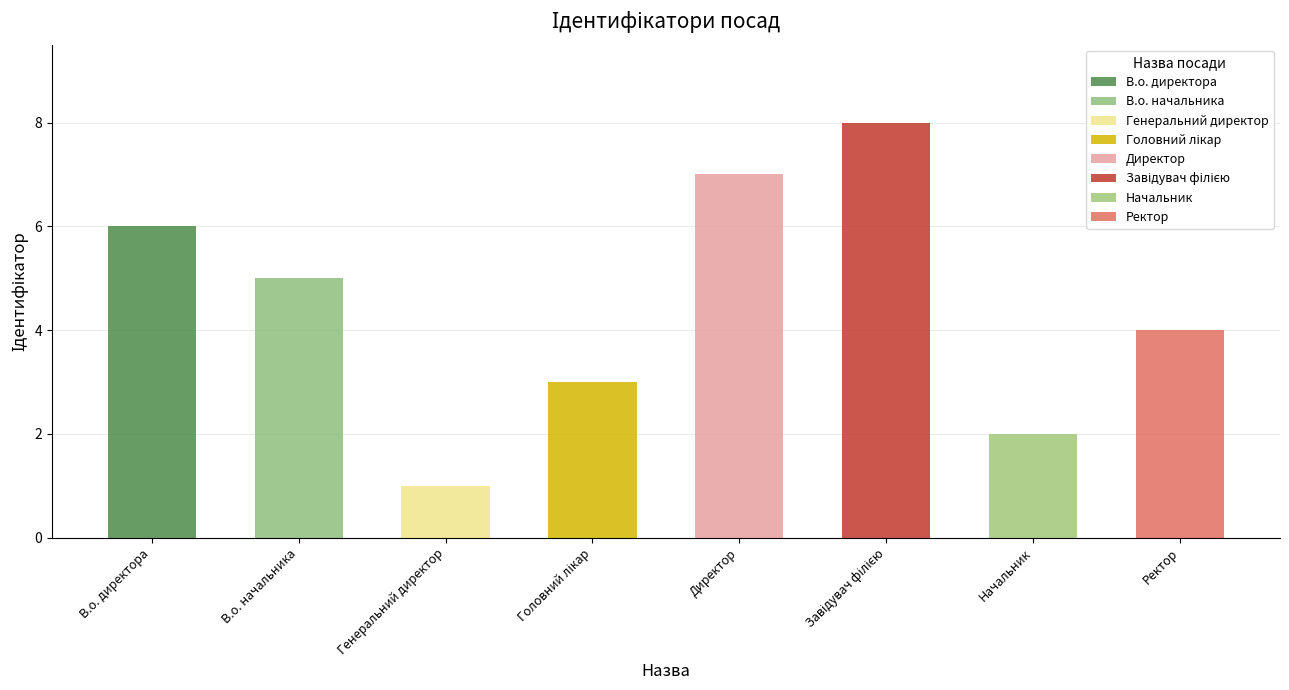

How many bars are there in total?

8